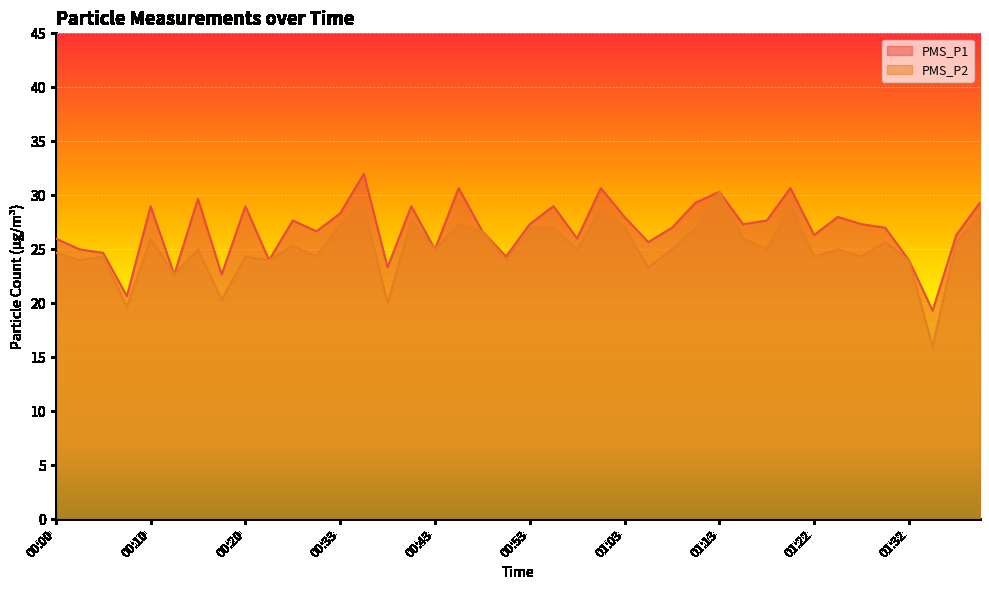

How many interior local peaks does the PMS_P2 series have?

13